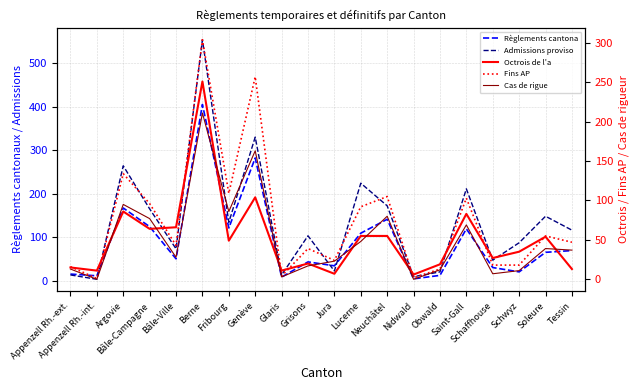

Where is the first local minimum for Admissions provisoires (col_2)?

Appenzell Rh.-int.